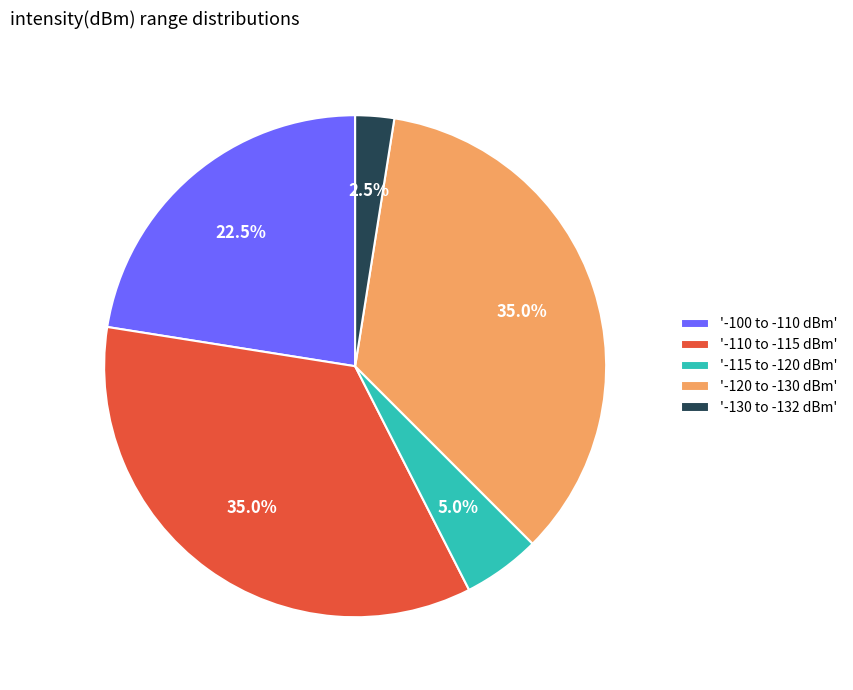

What is the ratio of the value at '-115 to -120 dBm' to the value at '-130 to -132 dBm'?

2.0